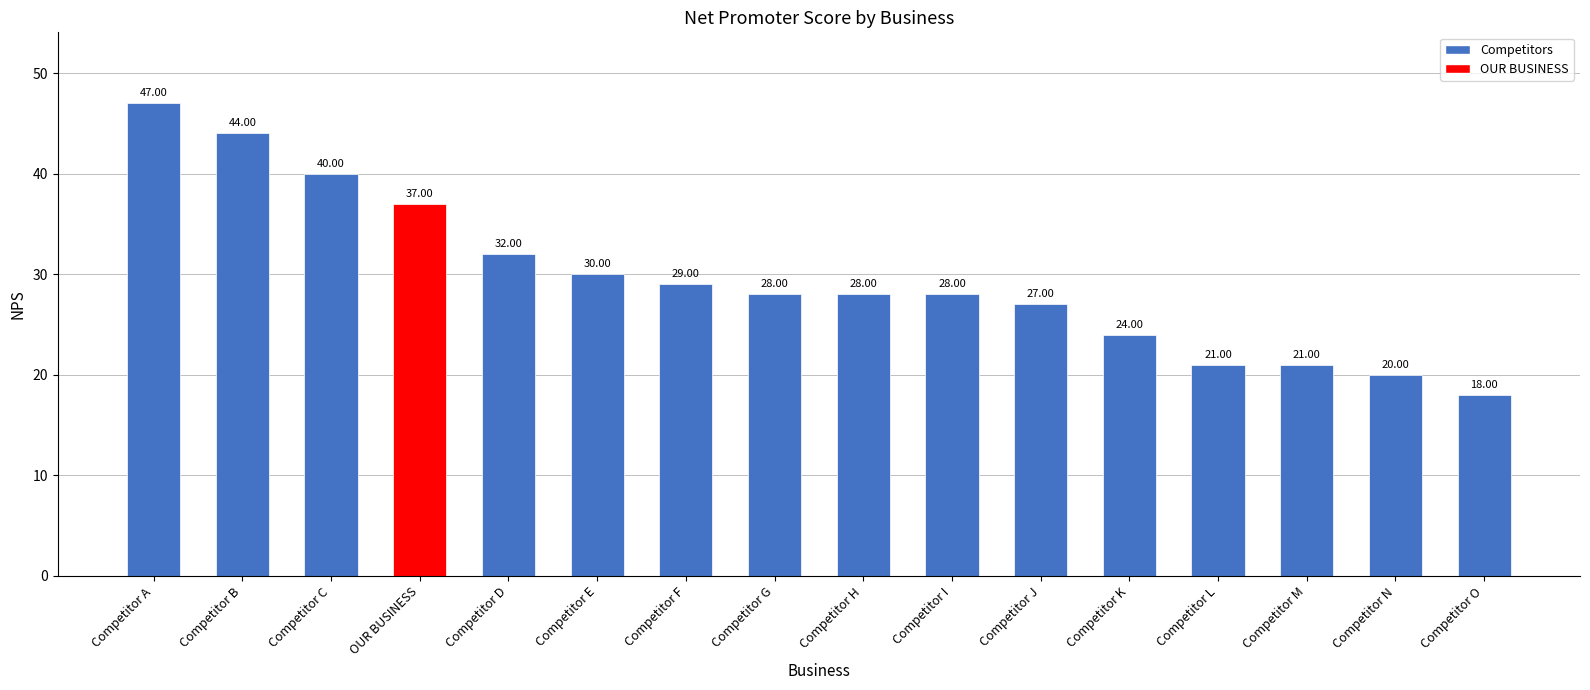

Reading left to right, transcribe all the data shown in this chart.

Competitor A=47	Competitor B=44	Competitor C=40	OUR BUSINESS=37	Competitor D=32	Competitor E=30	Competitor F=29	Competitor G=28	Competitor H=28	Competitor I=28	Competitor J=27	Competitor K=24	Competitor L=21	Competitor M=21	Competitor N=20	Competitor O=18